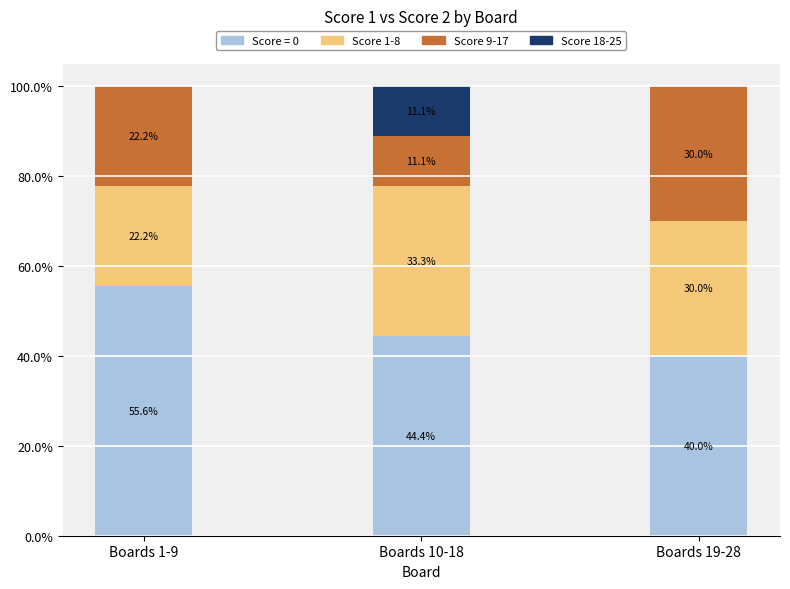

Which category has the highest value in the Score = 0 series?

Boards 1-9